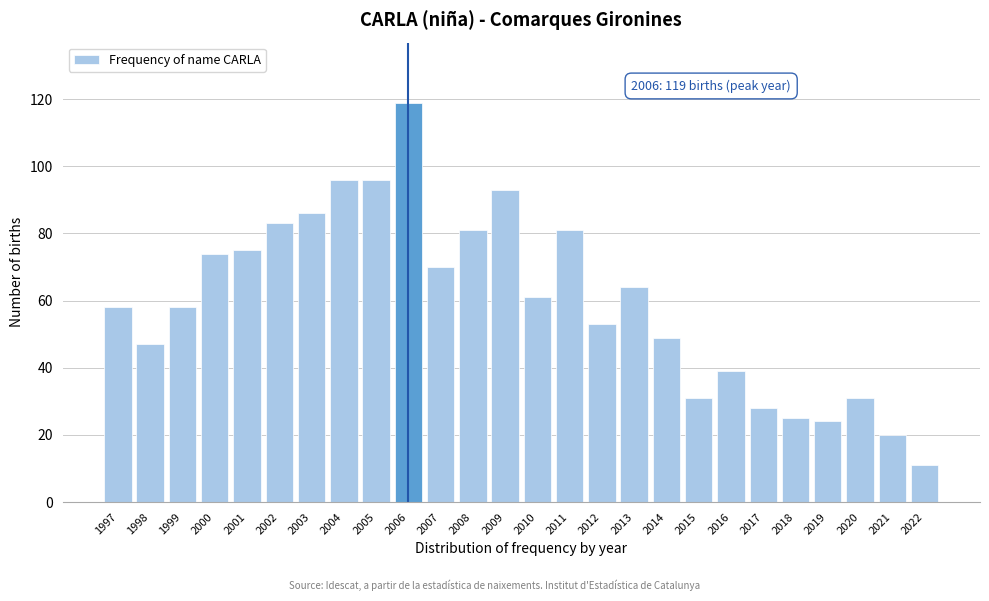

Reading left to right, what are all the values shown in this chart?

58	47	58	74	75	83	86	96	96	119	70	81	93	61	81	53	64	49	31	39	28	25	24	31	20	11